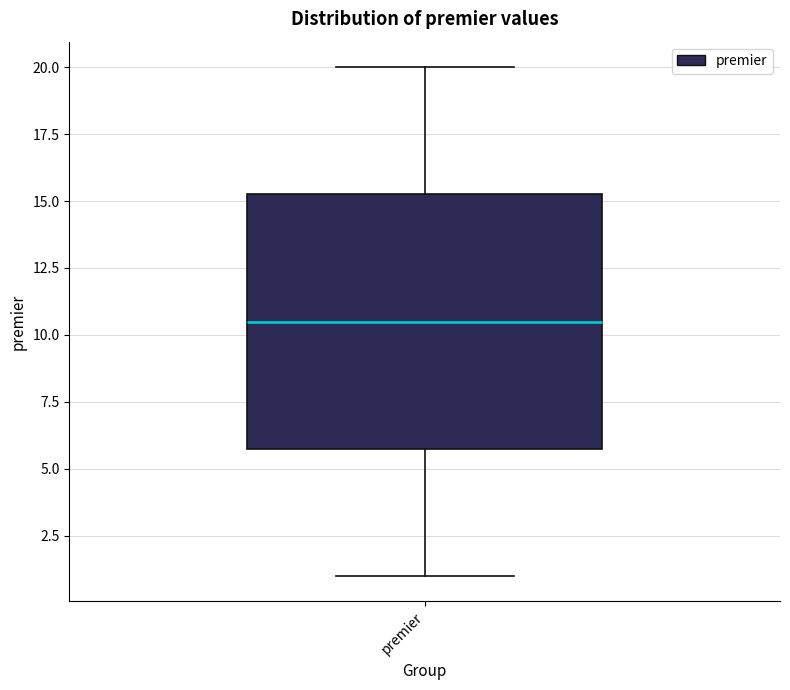

Where is the lower edge of the box for premier on the y-axis? The values are not printed on the chart, so give them approximately, as read against the axis.

6.0